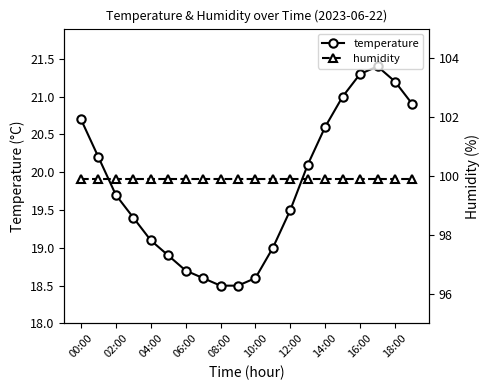

The value of temperature at 18:00 is 12.3. True or false?

False